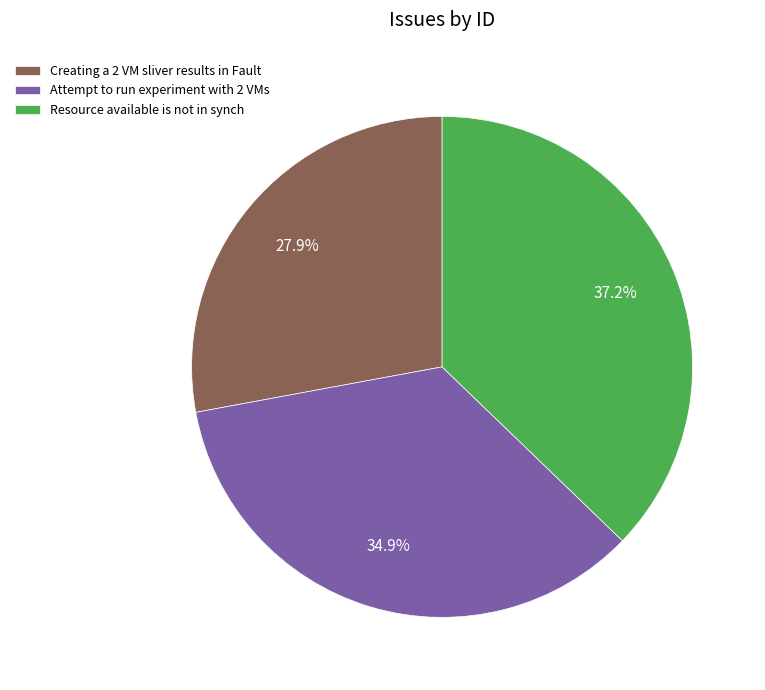

What percentage is the Creating a 2 VM sliver results in Fault slice, to the nearest percent?

28%